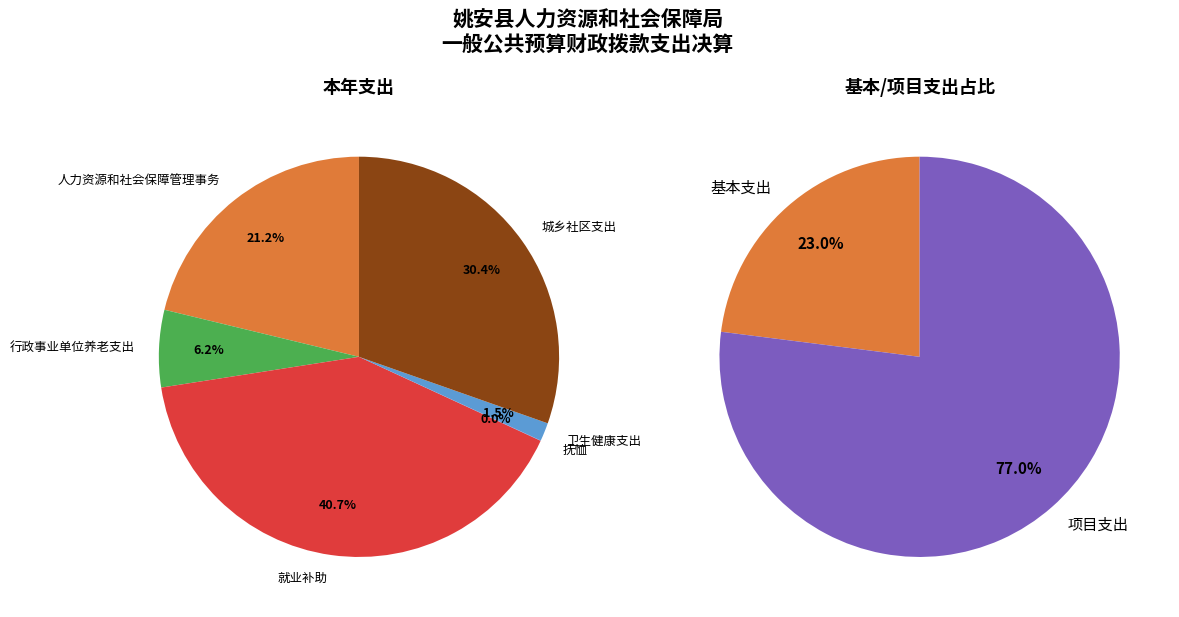

To the nearest percent, what is the combined percentage of 抚恤 and 行政事业单位养老支出?

6%